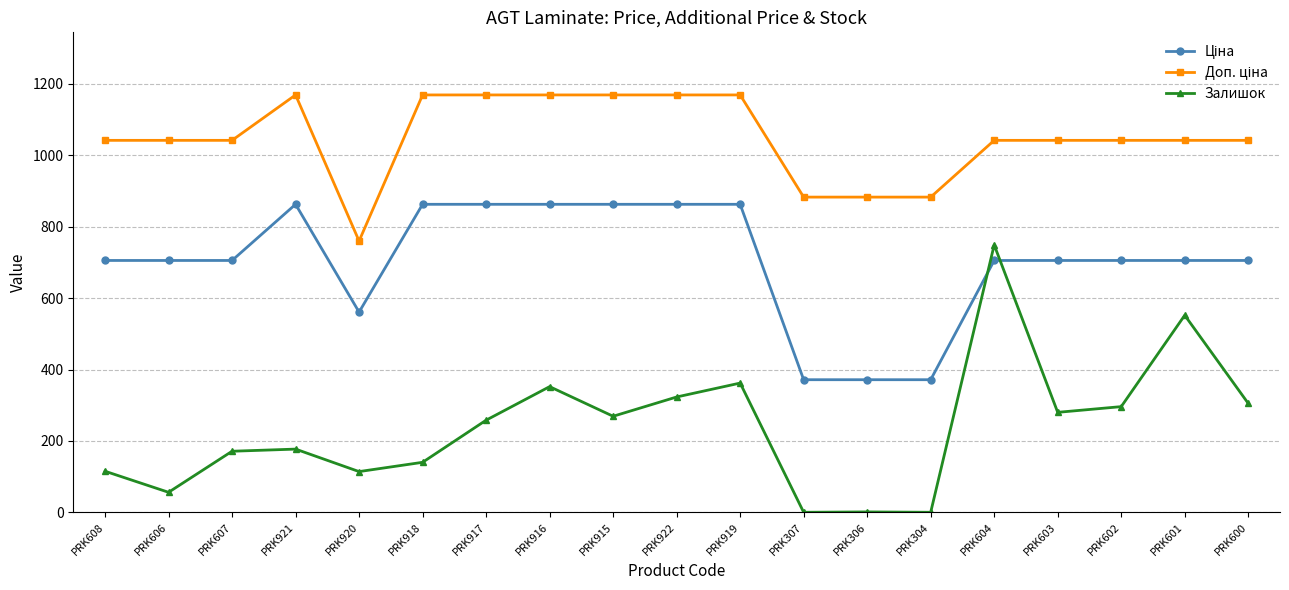

What is the label of the 8th point from the left?

PRK916